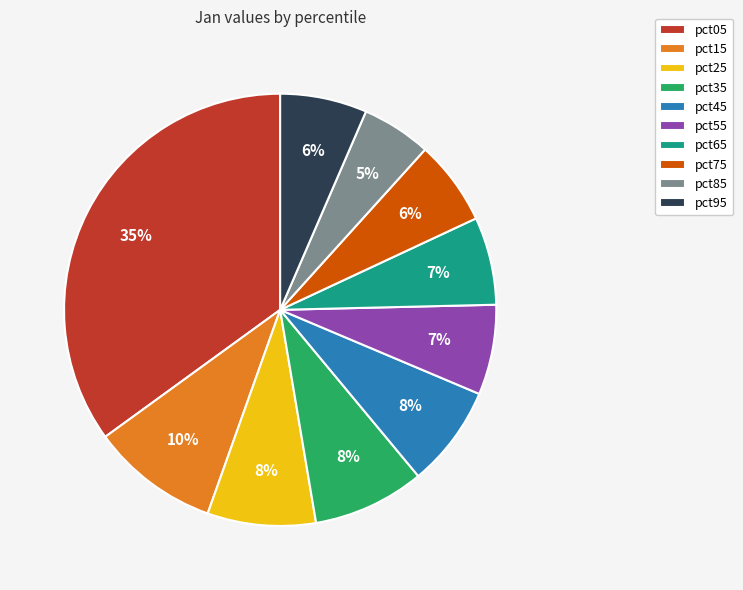

Do pct45 and pct15 together represent more than half of the pie?

No